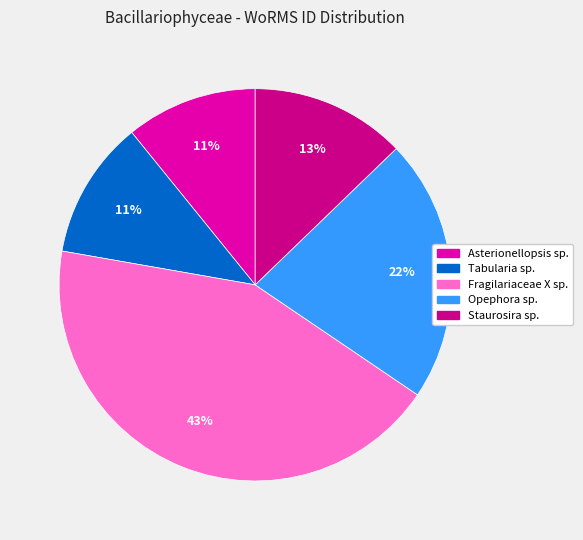

Does any single category account for the majority?

No